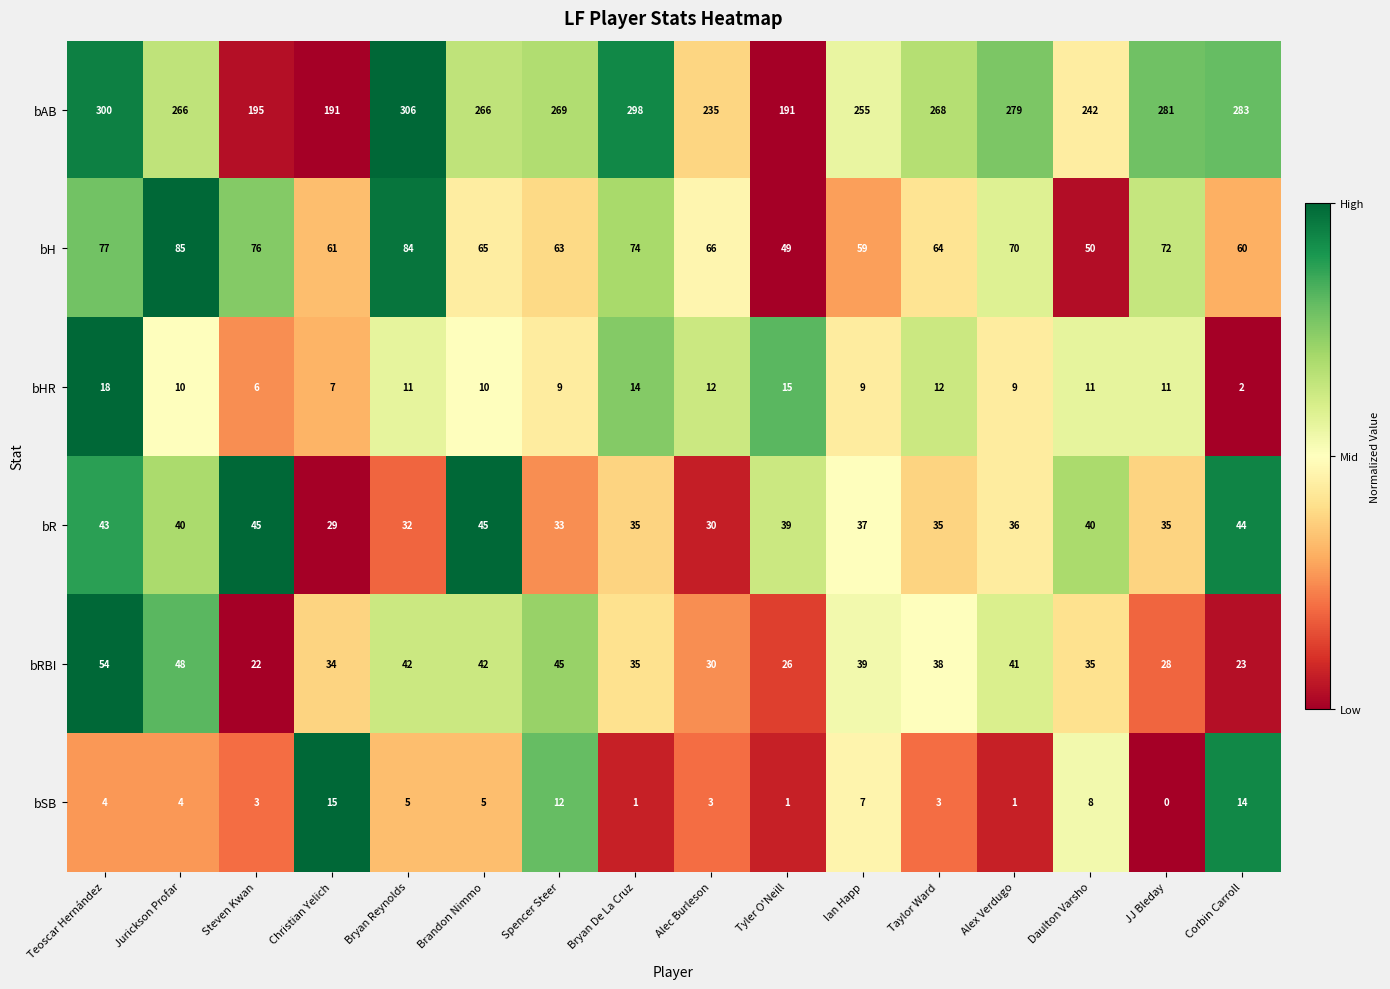

Which series has the largest total across all categories?

bAB